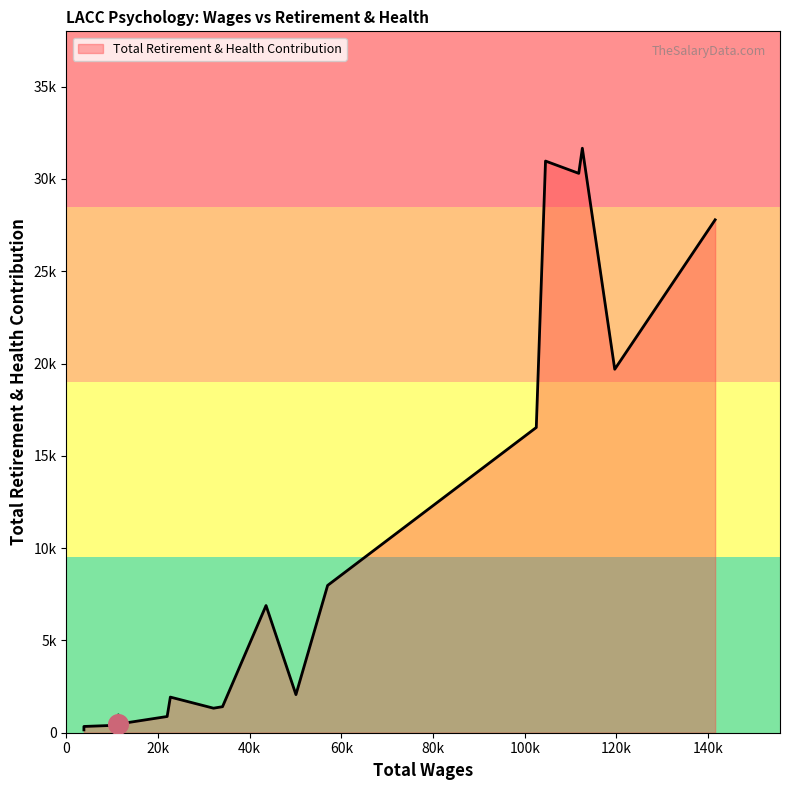

What is the ratio of the value at 112570.0 to the value at 9433.0?

81.0